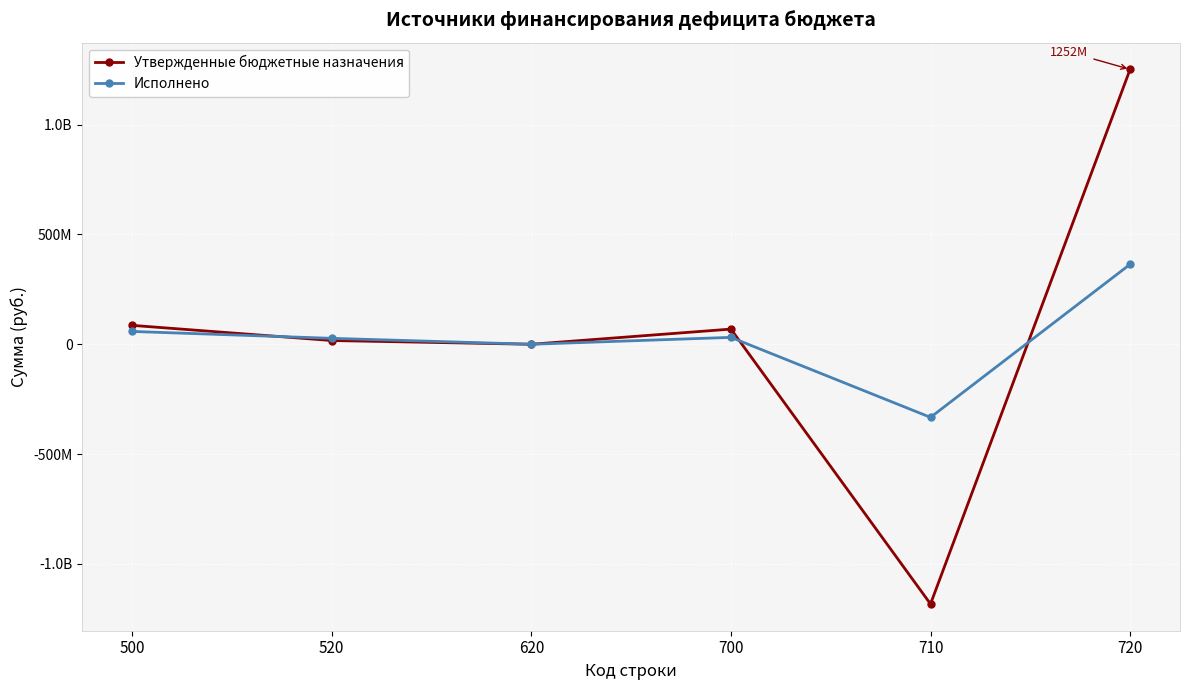

What is the lowest value of the Исполнено series?

-332854391.4